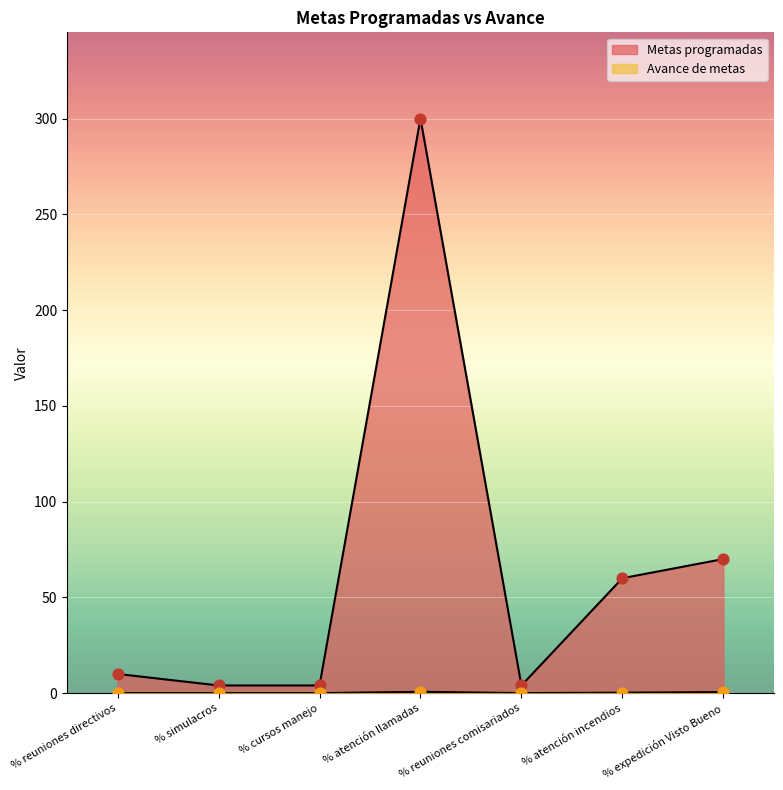

Which series contains the highest Y value?

Metas programadas